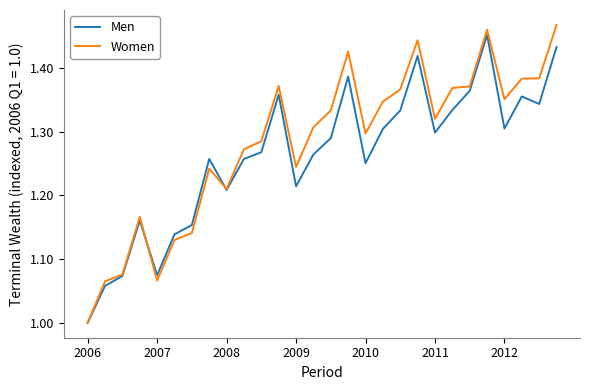

Which series has the widest spread of values?

Women